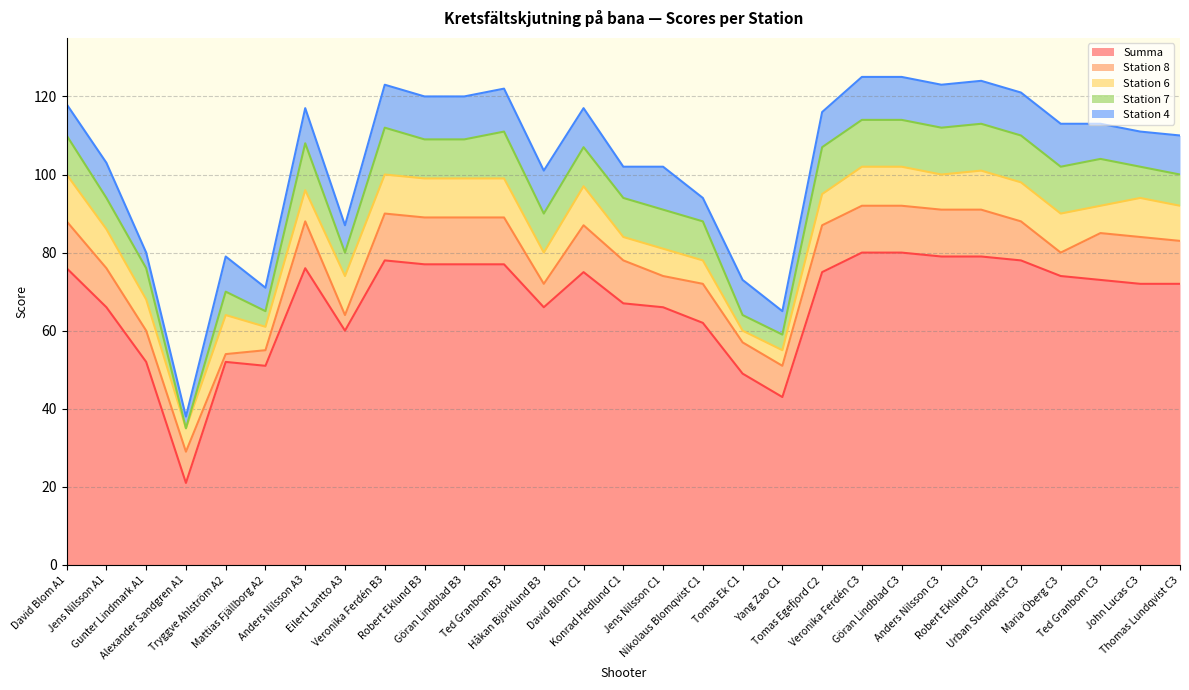

Reading left to right, extract all data points from this chart.

Summa: 76	66	52	21	52	51	76	60	78	77	77	77	66	75	67	66	62	49	43	75	80	80	79	79	78	74	73	72	72
Station 8: 12	10	8	8	2	4	12	4	12	12	12	12	6	12	11	8	10	8	8	12	12	12	12	12	10	6	12	12	11
Station 6: 12	10	8	6	10	6	8	10	10	10	10	10	8	10	6	7	6	3	4	8	10	10	9	10	10	10	7	10	9
Station 7: 10	8	8	0	6	4	12	6	12	10	10	12	10	10	10	10	10	4	4	12	12	12	12	12	12	12	12	8	8
Station 4: 8	9	4	3	9	6	9	7	11	11	11	11	11	10	8	11	6	9	6	9	11	11	11	11	11	11	9	9	10